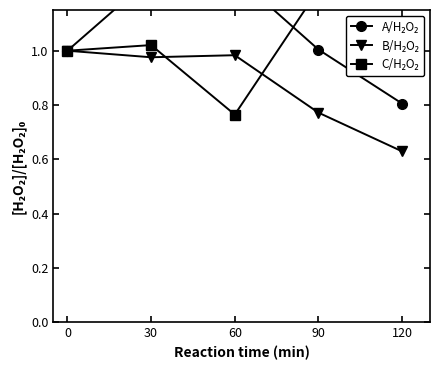

Where is the first local maximum for B/H₂O₂?

60